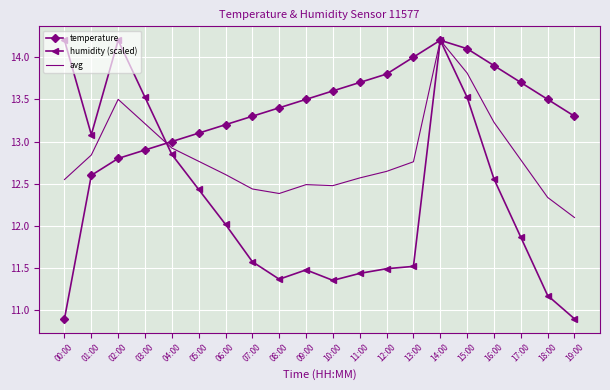

Rank the series by their average value, from lowest to highest.

humidity (scaled), avg, temperature